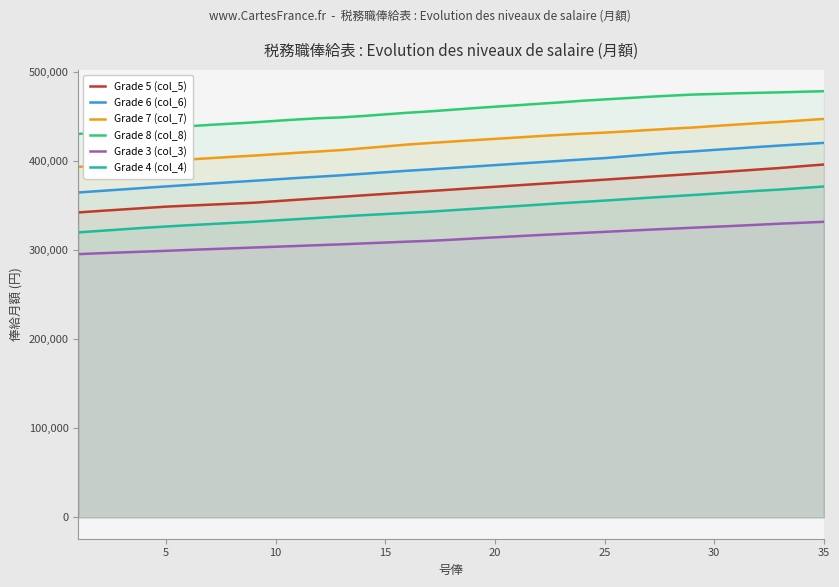

What is the difference between the maximum and minimum values in the Grade 6 (col_6) series?

55700